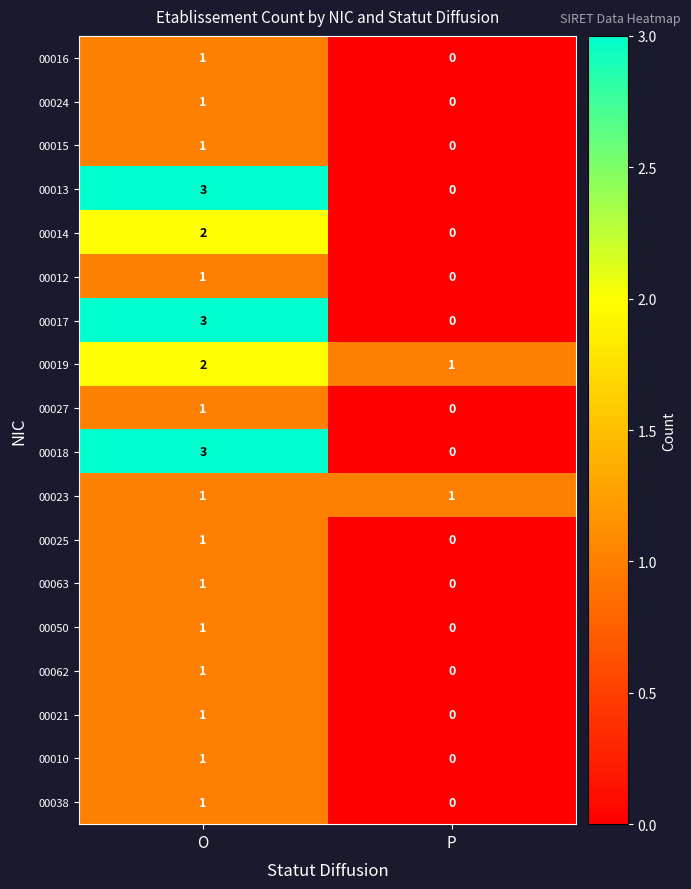

What is the sum of all 00013 values?

3